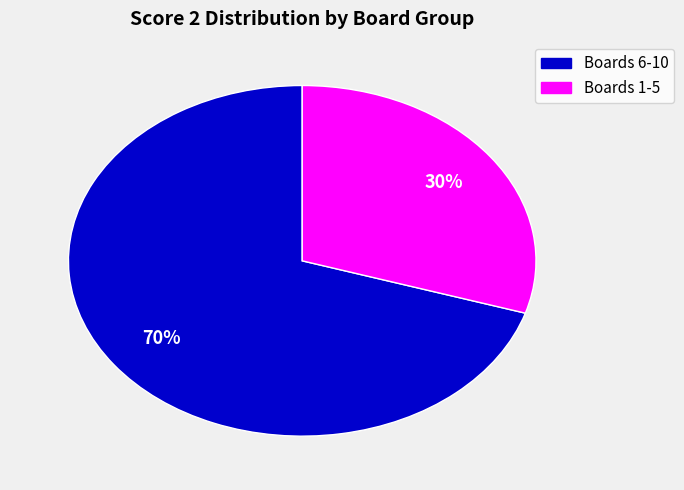

Does any single category account for the majority?

Yes